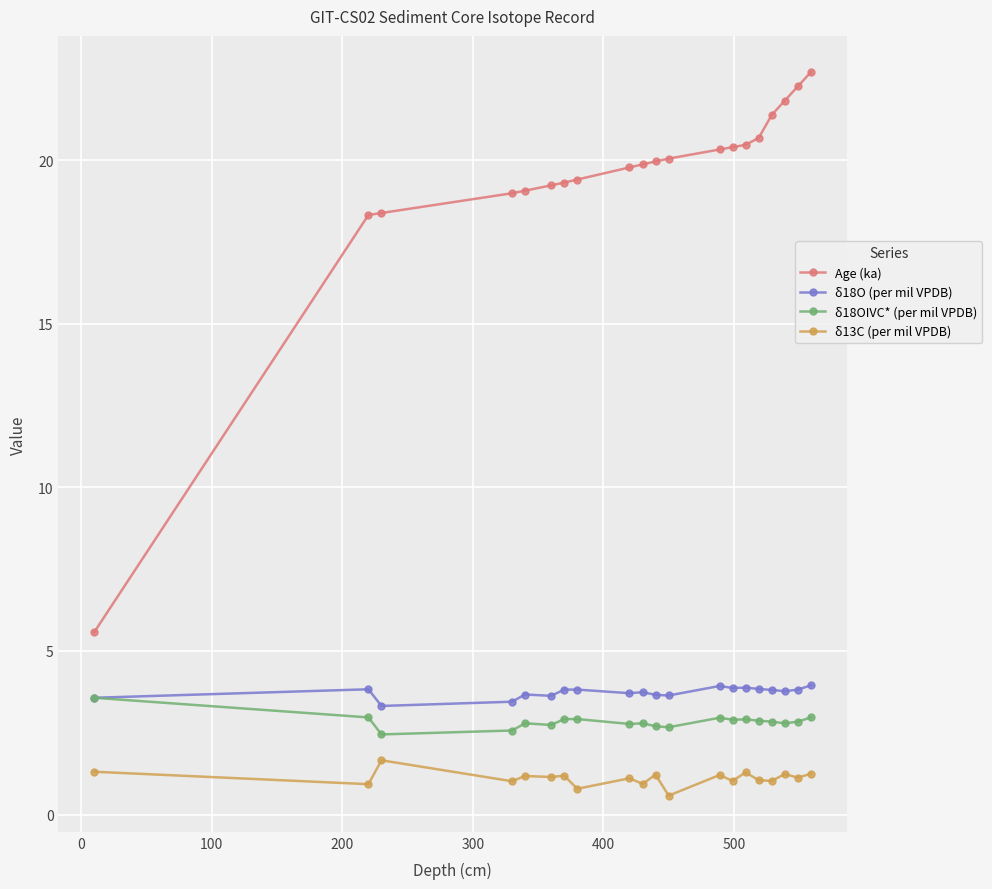

What is the value of the δ18O (per mil VPDB) point at the 20th from the left?

4.0